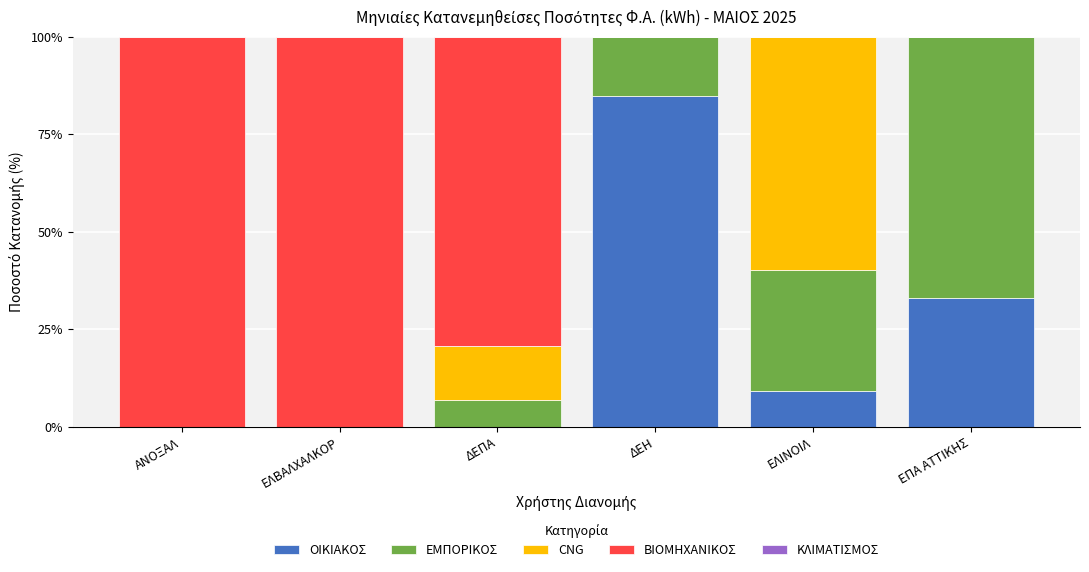

What is the highest value of the ΟΙΚΙΑΚΟΣ series?

84.8